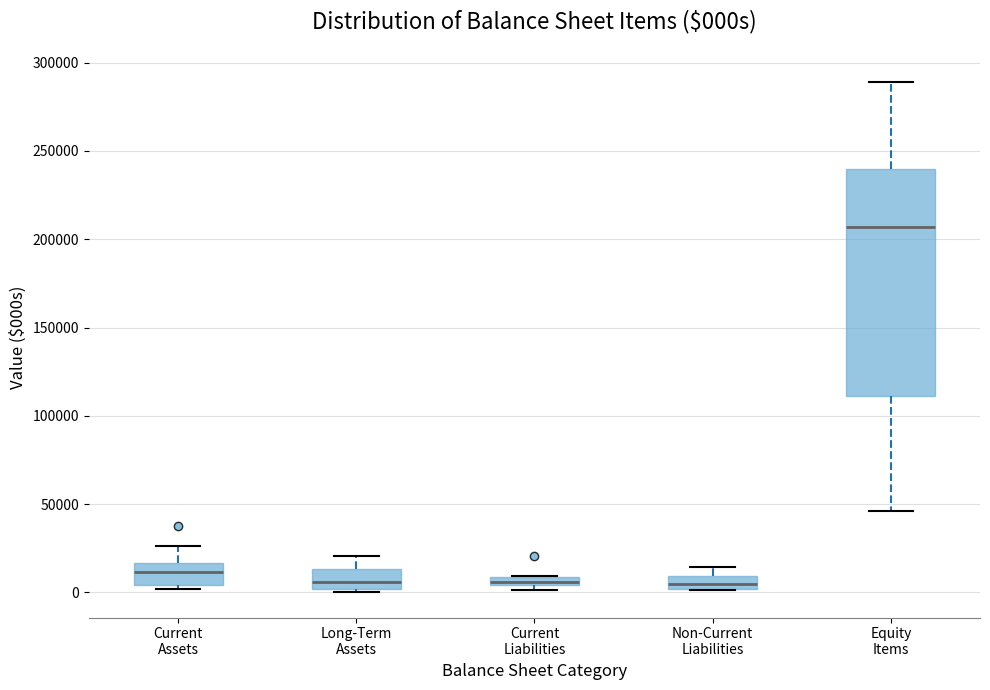

Comparing the boxes themselves (not the whiskers), which one is the tallest?

Equity Items